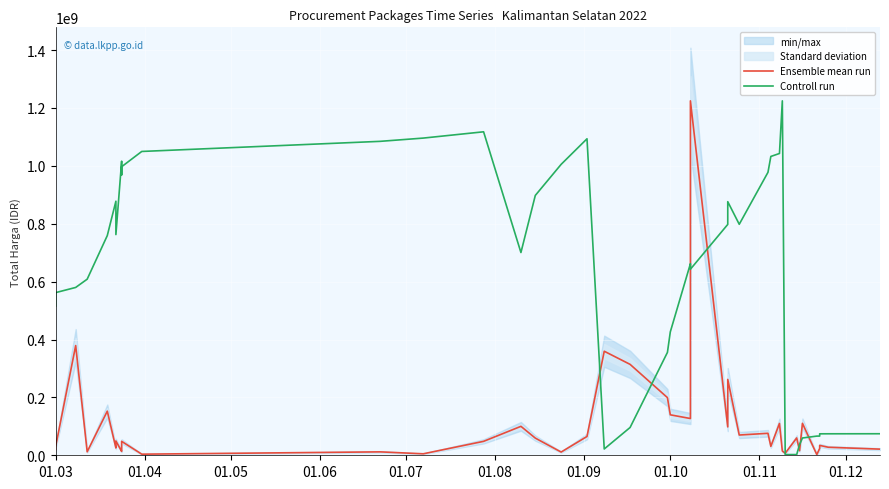

The Ensemble mean run series shows 1925476719.6 at 23. True or false?

False